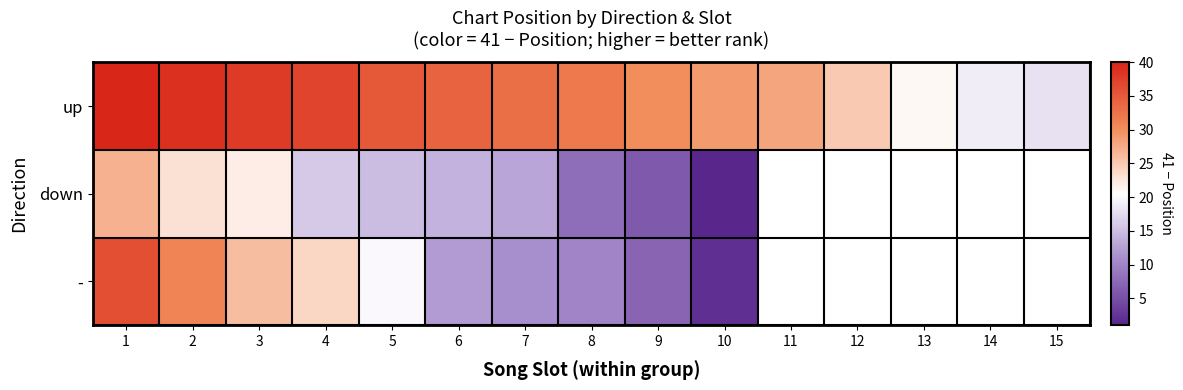

At how many categories does at least one series exceed 1?

15